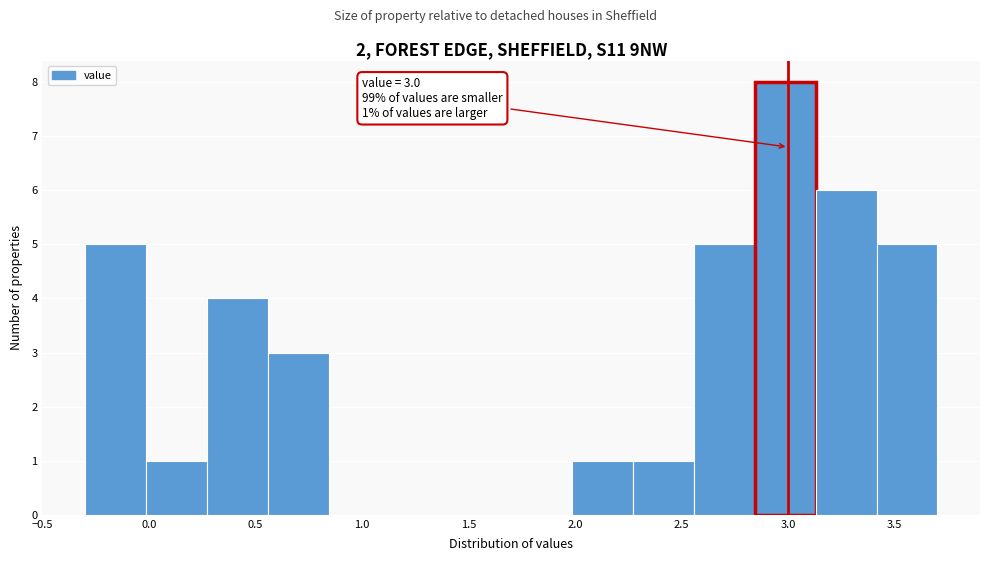

Which range on the x-axis has the tallest bar?

2.85 to 3.15